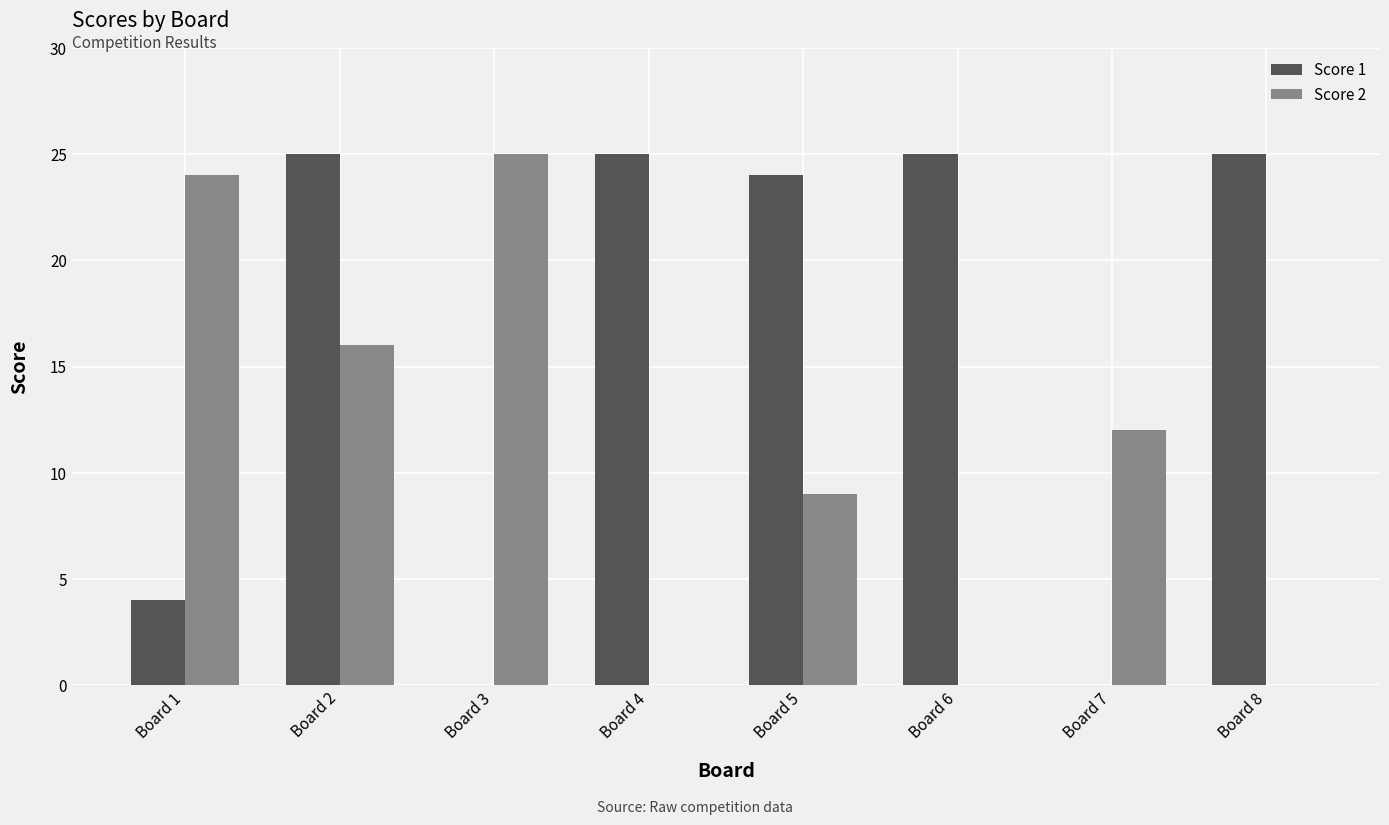

What is the maximum value shown in the chart?

25